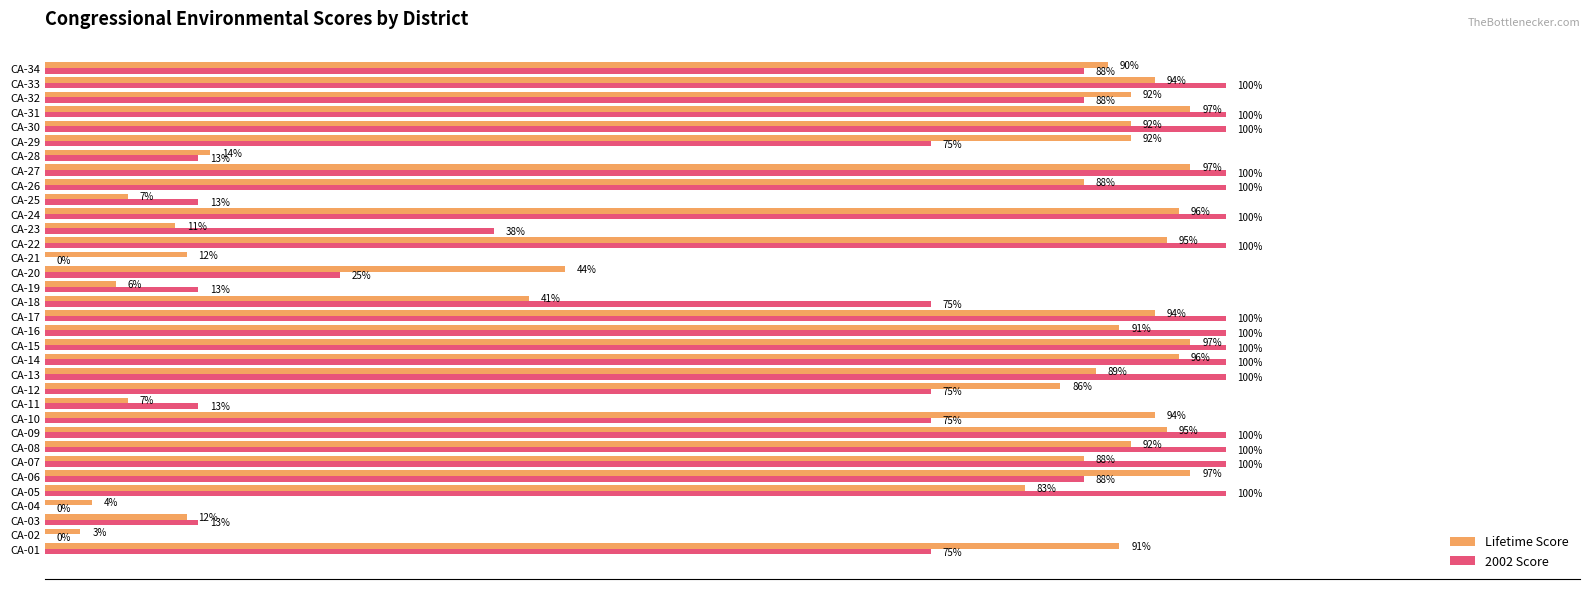

At which label is 2002 Score closest to 50?

CA-23